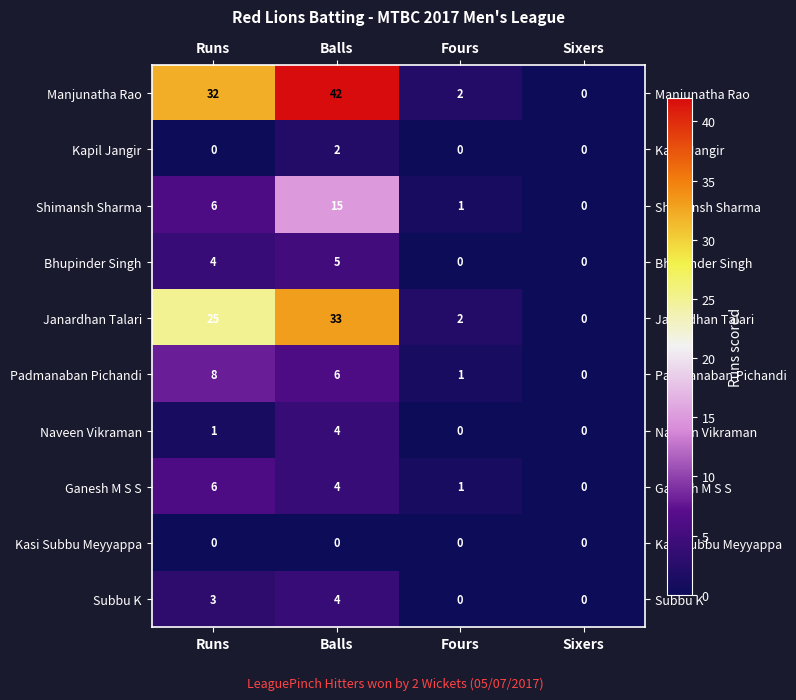

What is the approximate value of Bhupinder Singh at Balls?

5